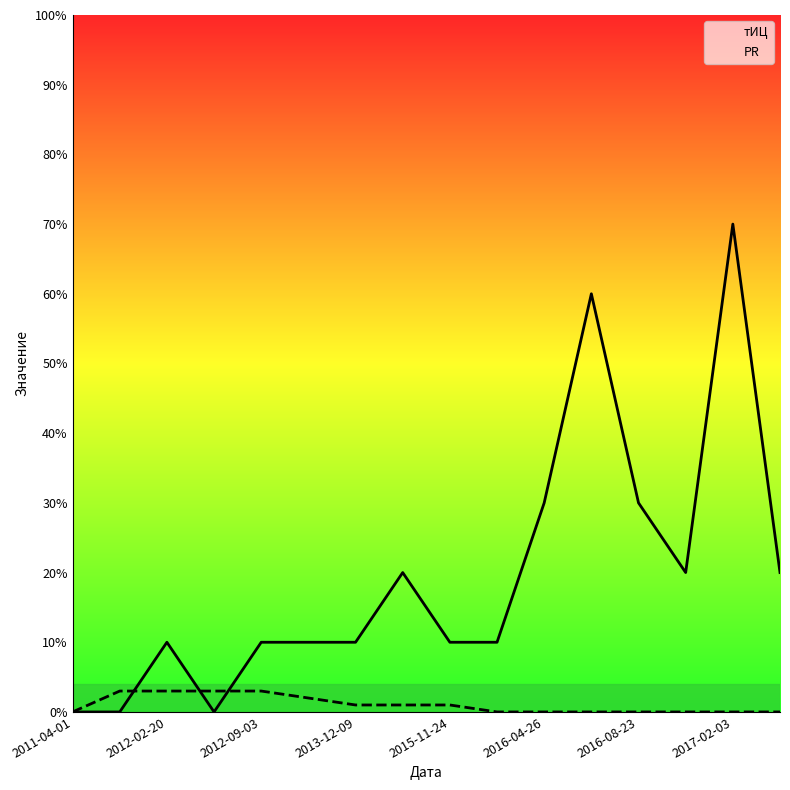

Which series has the largest total across all categories?

тИЦ